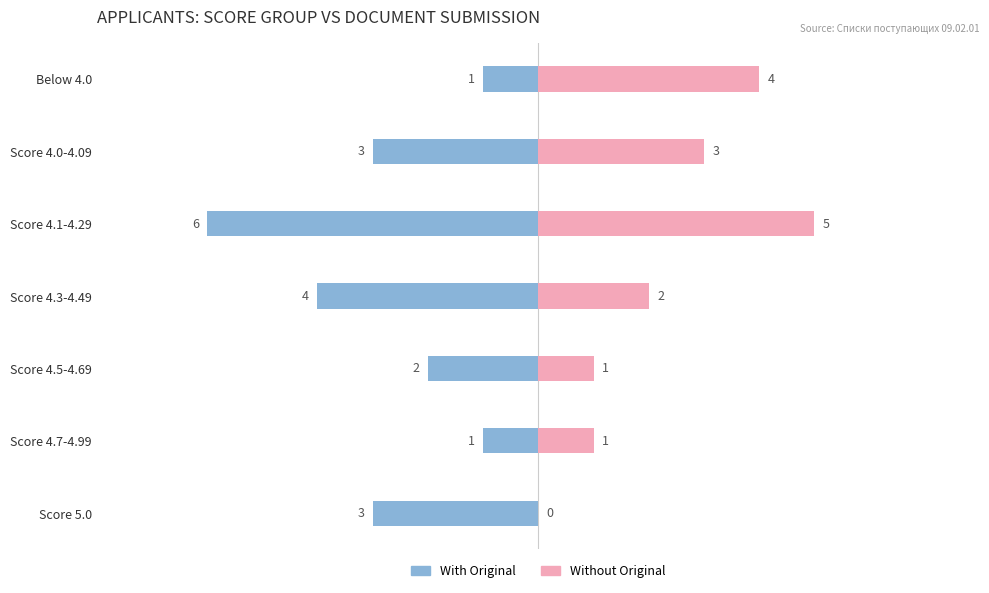

How many data points in Without Original are less than 2?

3